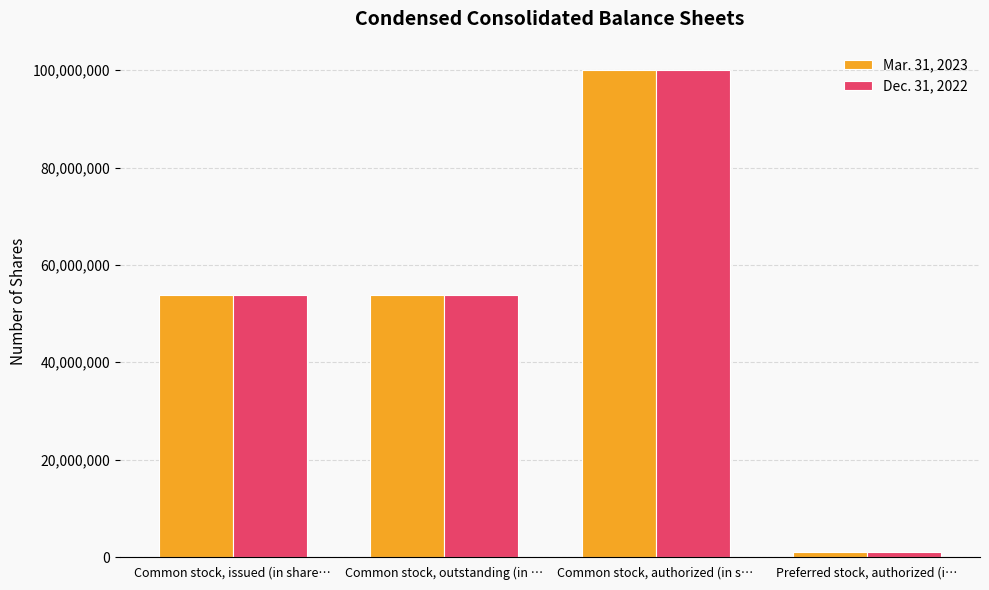

Reading left to right, what are all the values shown in this chart?

Mar. 31, 2023: Common stock, issued (in share…=53844492	Common stock, outstanding (in …=53844492	Common stock, authorized (in s…=100000000	Preferred stock, authorized (i…=1000000
Dec. 31, 2022: Common stock, issued (in share…=53813777	Common stock, outstanding (in …=53813777	Common stock, authorized (in s…=100000000	Preferred stock, authorized (i…=1000000